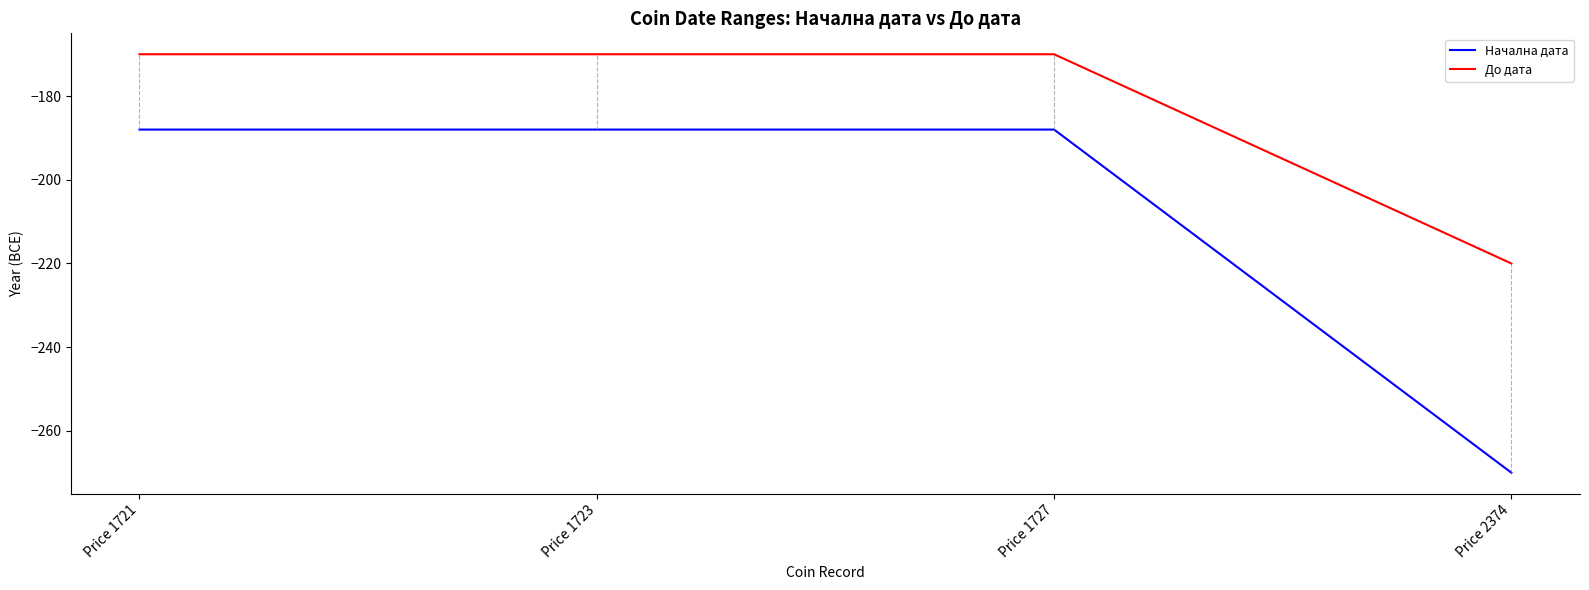

True or false: Начална дата has a value of -188 at Price 1723.

True